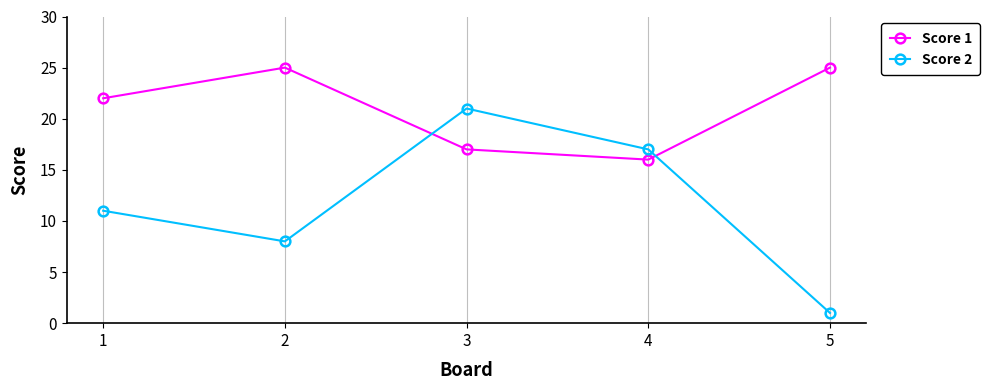

How many data points does each series have?

5